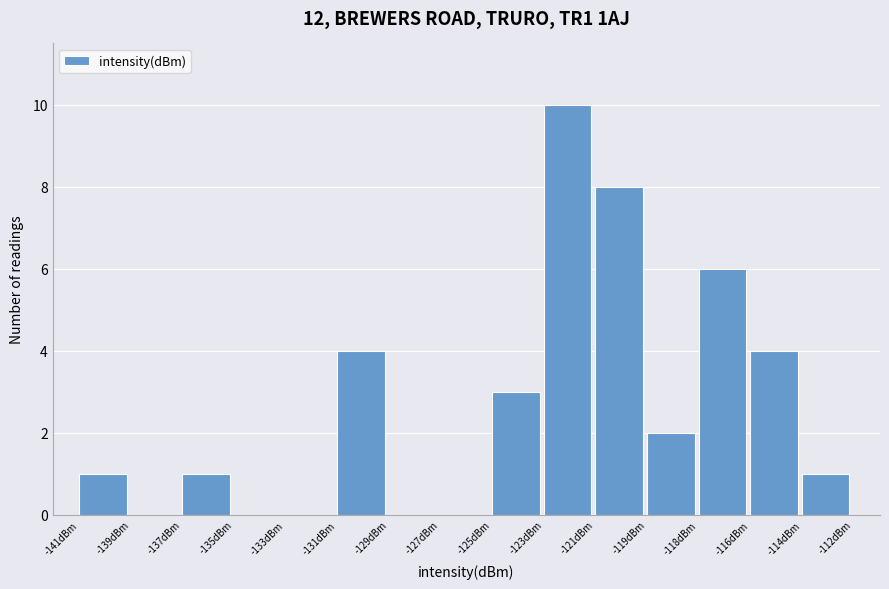

Reading left to right, what are all the values shown in this chart?

-141dBm=1	-139dBm=0	-137dBm=1	-135dBm=0	-133dBm=0	-131dBm=4	-129dBm=0	-127dBm=0	-125dBm=3	-123dBm=10	-121dBm=8	-119dBm=2	-118dBm=6	-116dBm=4	-114dBm=1